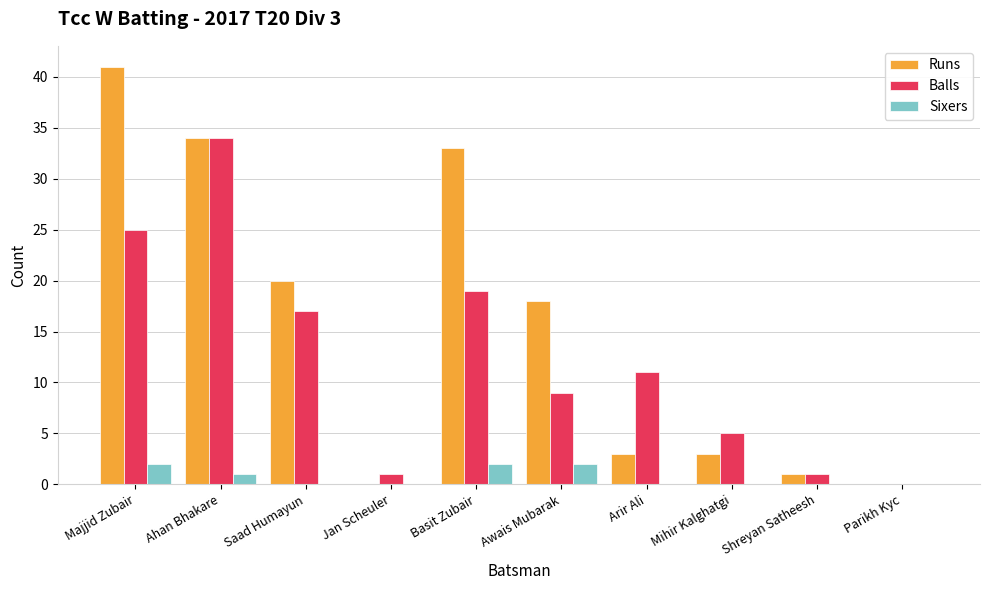

How many groups of bars are there?

10